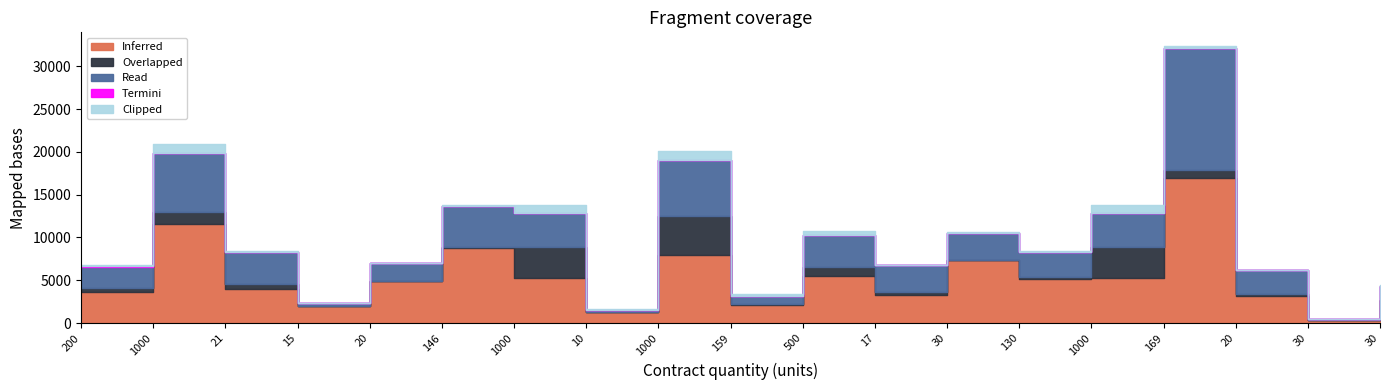

What value does the Inferred series have at 21?

3990.0